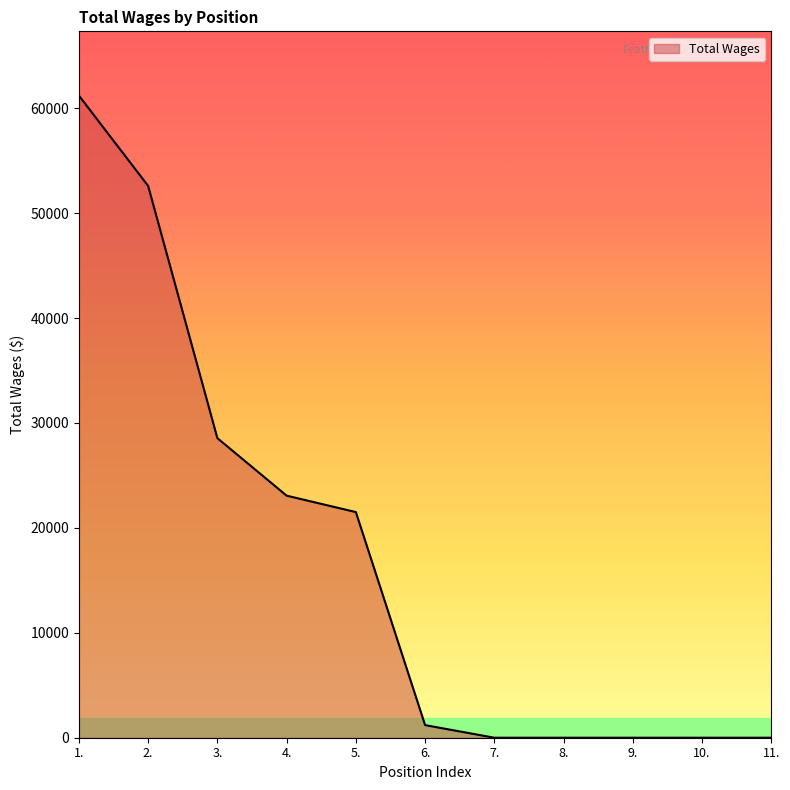

Is it true that the value at 5. is 21504?

True